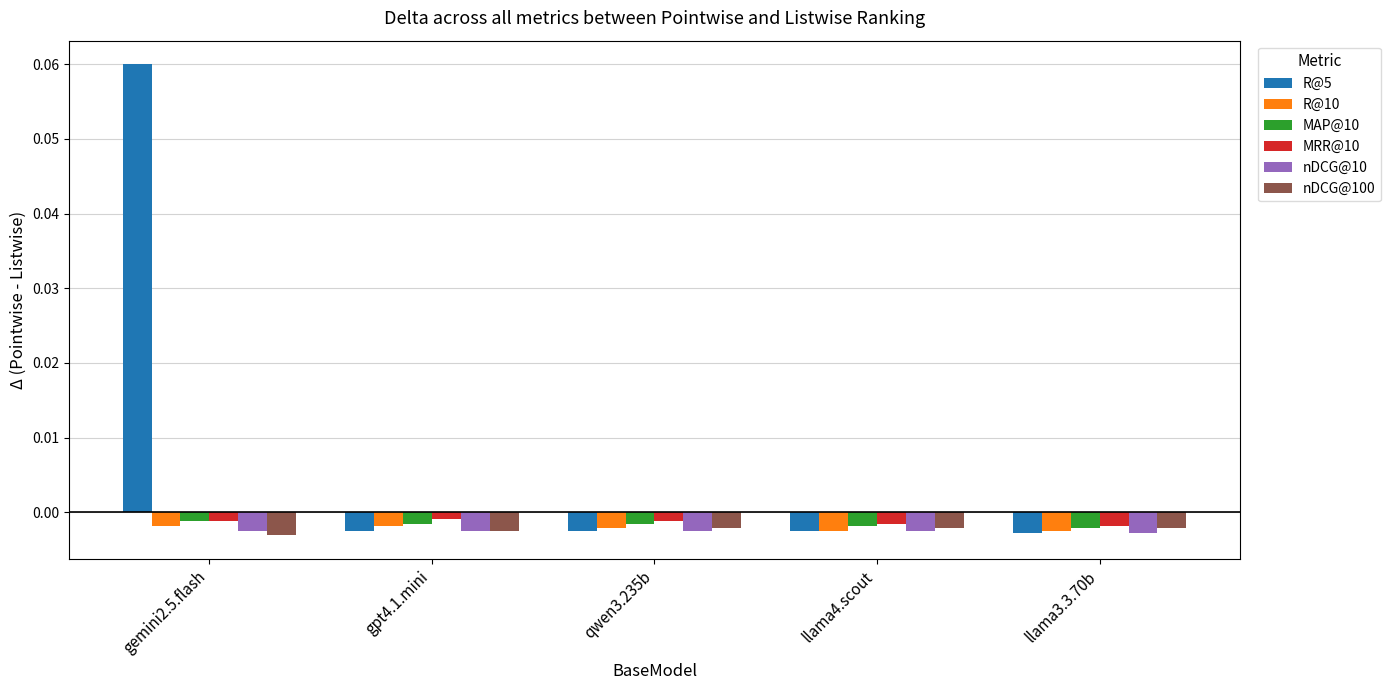

Which category has the highest value across all series?

gemini2.5.flash